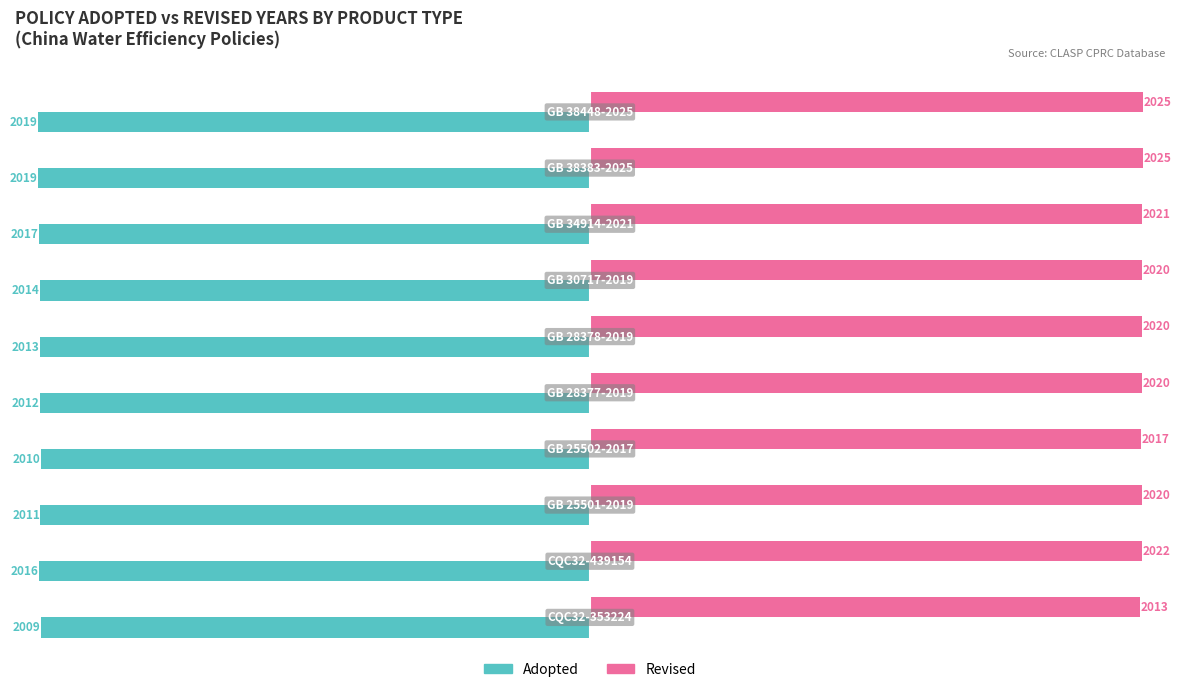

List the series in order of their peak value, lowest first.

Adopted, Revised